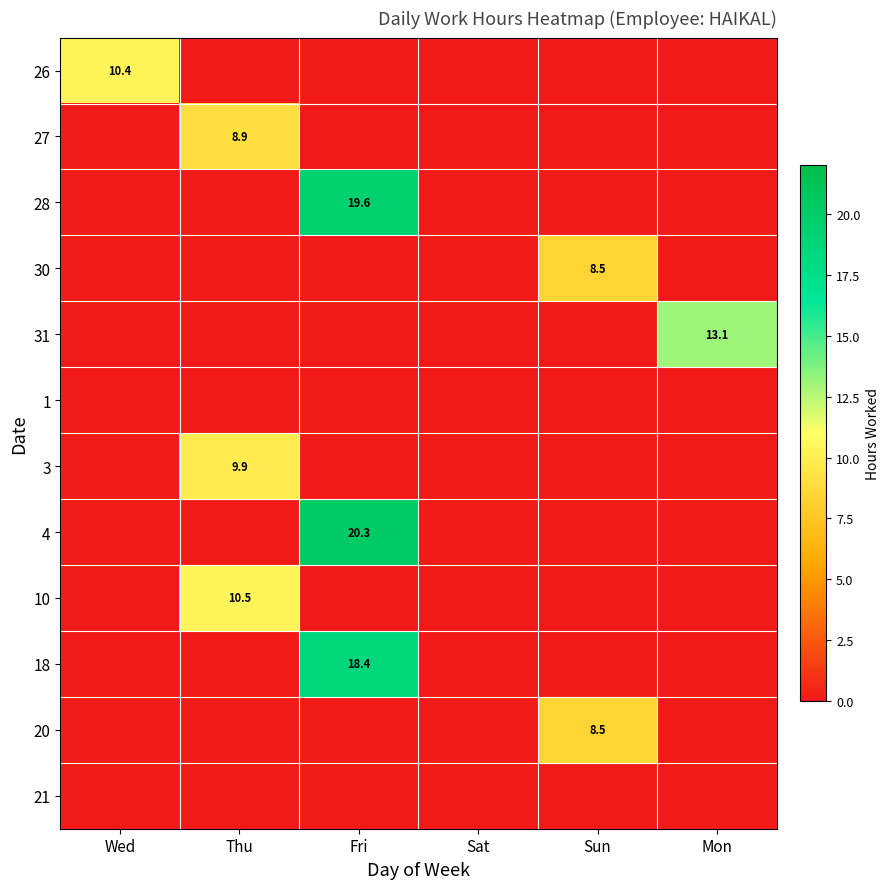

Count the number of categories in the chart.

6